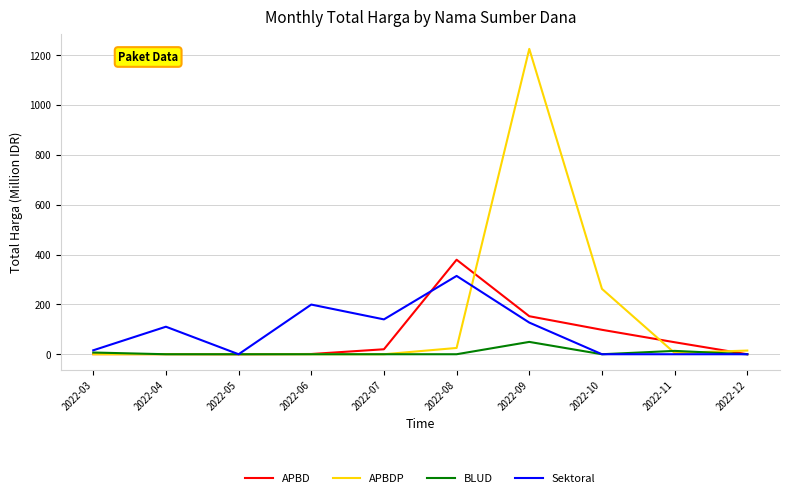

At which label does APBDP reach its peak?

2022-09